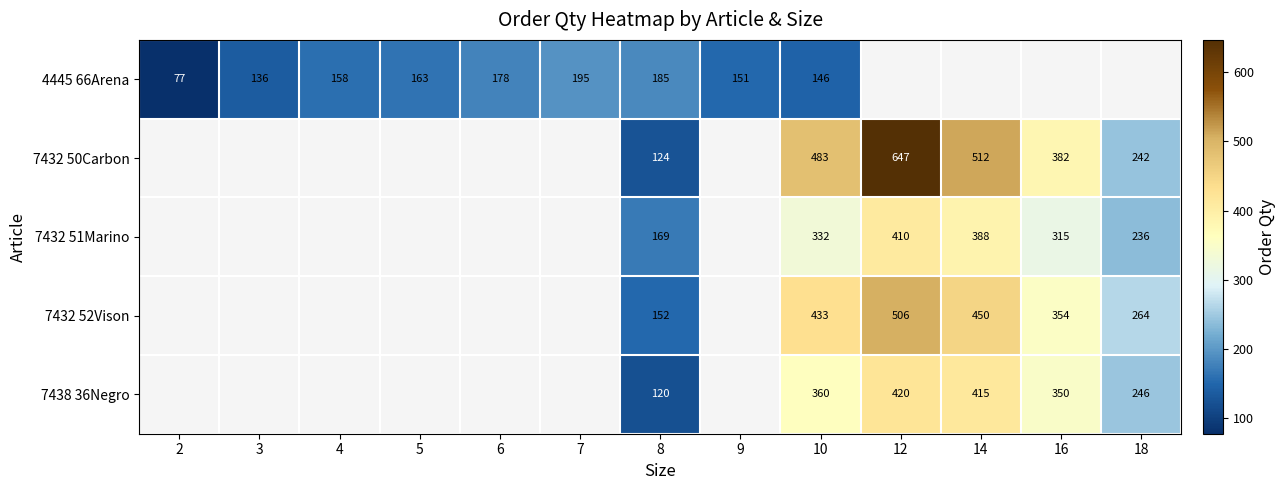

True or false: 7438 36Negro has a value of 350 at 16.

True